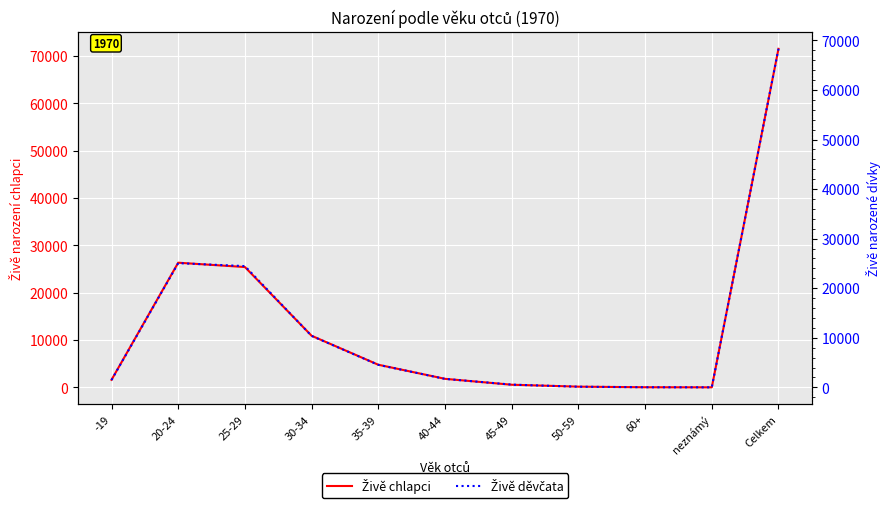

What value does the Živě děvčata series have at 20-24?

25056